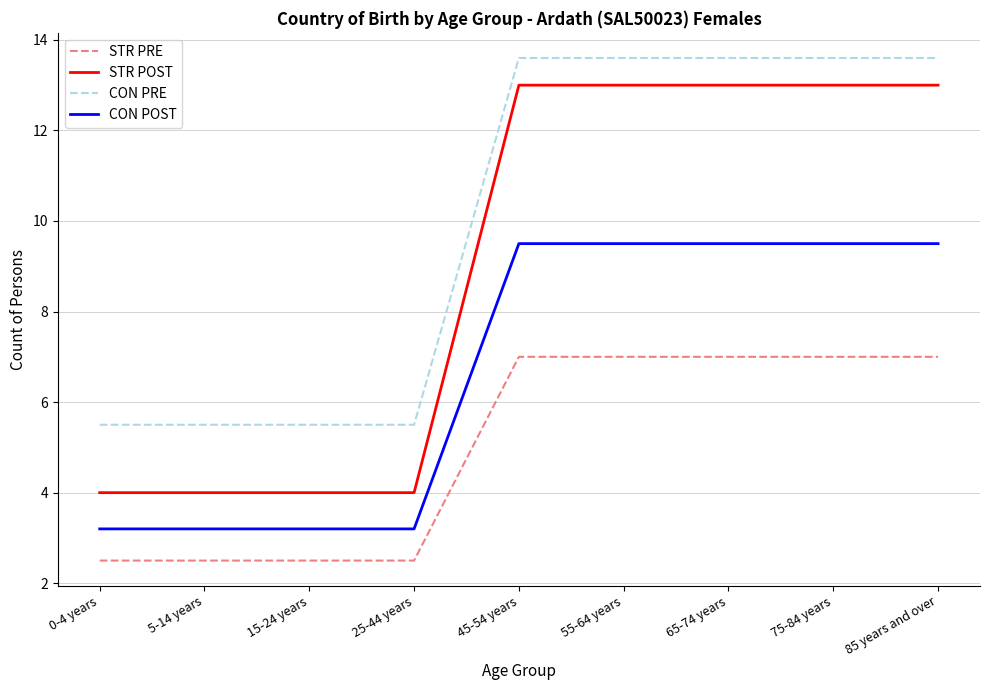

Reading right to left, transcribe all the data shown in this chart.

STR PRE: 85 years and over=7.0	75-84 years=7.0	65-74 years=7.0	55-64 years=7.0	45-54 years=7.0	25-44 years=2.5	15-24 years=2.5	5-14 years=2.5	0-4 years=2.5
STR POST: 85 years and over=13.0	75-84 years=13.0	65-74 years=13.0	55-64 years=13.0	45-54 years=13.0	25-44 years=4.0	15-24 years=4.0	5-14 years=4.0	0-4 years=4.0
CON PRE: 85 years and over=13.6	75-84 years=13.6	65-74 years=13.6	55-64 years=13.6	45-54 years=13.6	25-44 years=5.5	15-24 years=5.5	5-14 years=5.5	0-4 years=5.5
CON POST: 85 years and over=9.5	75-84 years=9.5	65-74 years=9.5	55-64 years=9.5	45-54 years=9.5	25-44 years=3.2	15-24 years=3.2	5-14 years=3.2	0-4 years=3.2